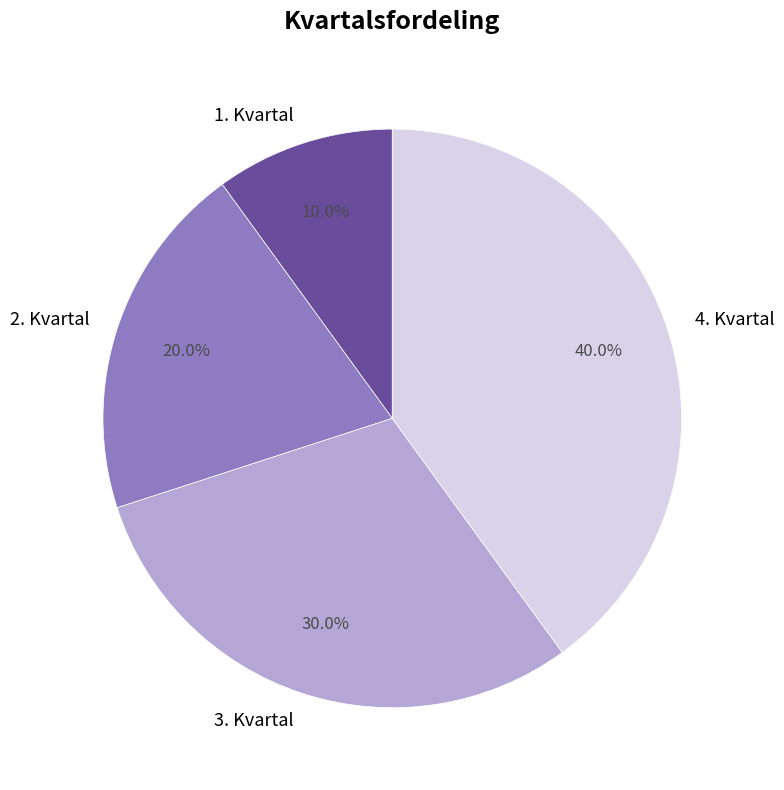

What is the smallest slice in the pie chart?

1. Kvartal